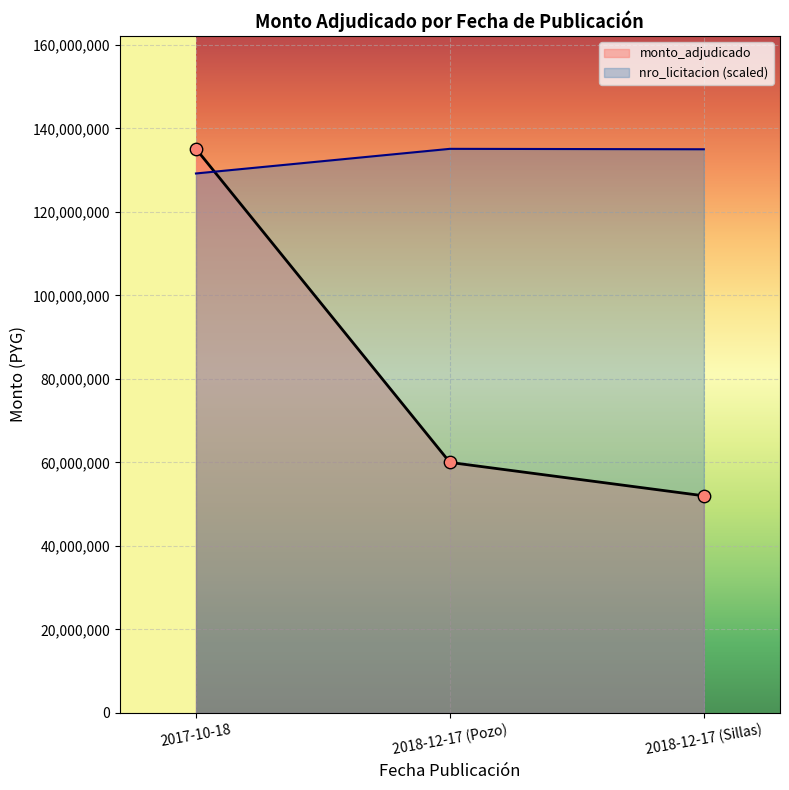

Between 2018-12-17 (Pozo) and 2018-12-17 (Sillas), which is larger?

2018-12-17 (Pozo)